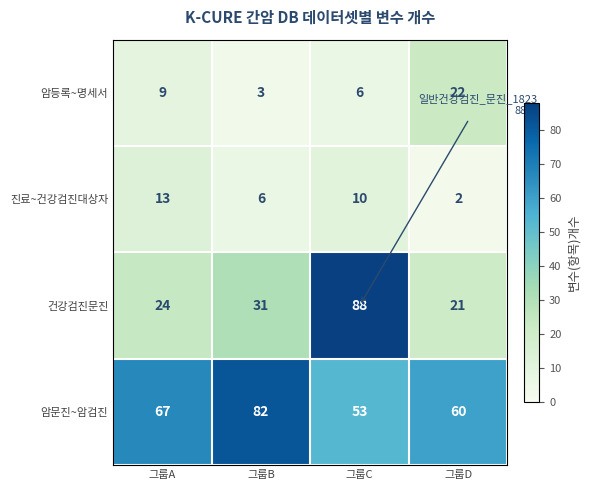

True or false: 암등록~명세서 has a value of 5 at 그룹B.

False